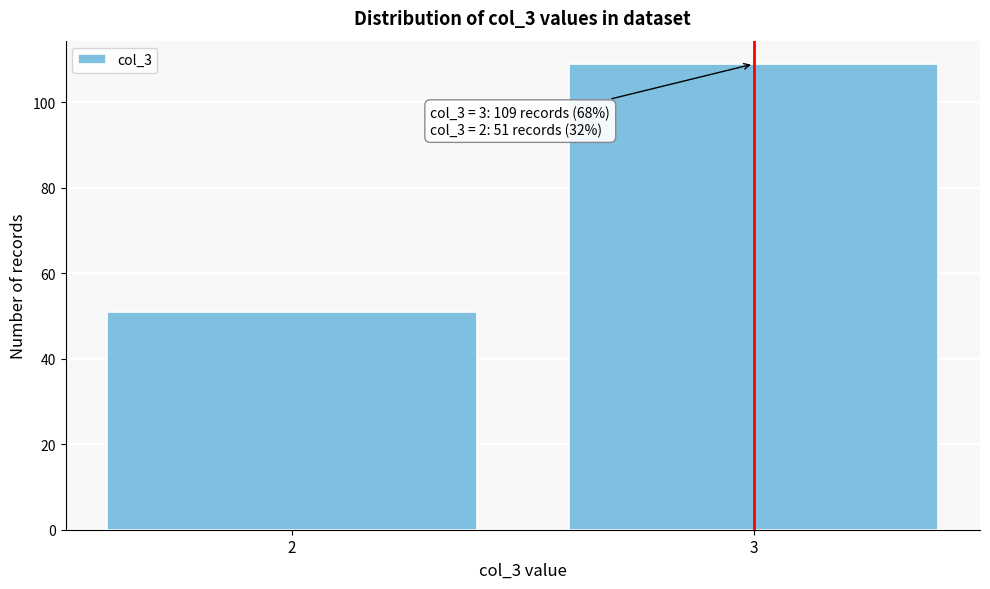

Reading left to right, what are all the values shown in this chart?

2=51	3=109